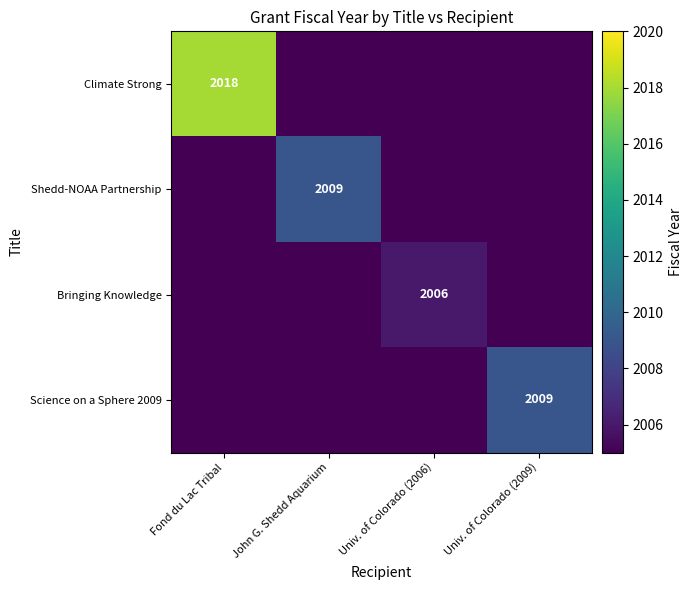

The Science on a Sphere 2009 series shows 808 at Univ. of Colorado (2009). True or false?

False